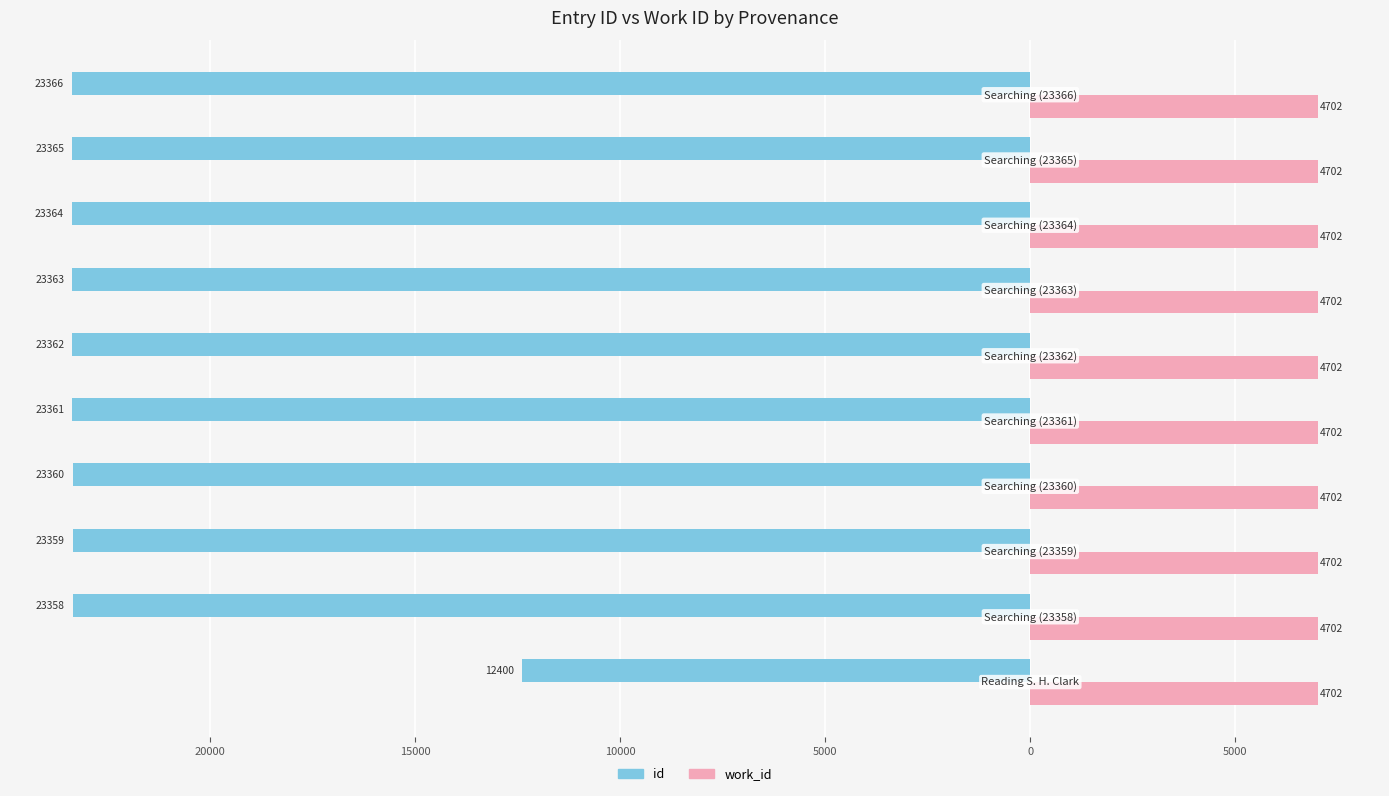

What are all the series names shown in the legend?

id, work_id